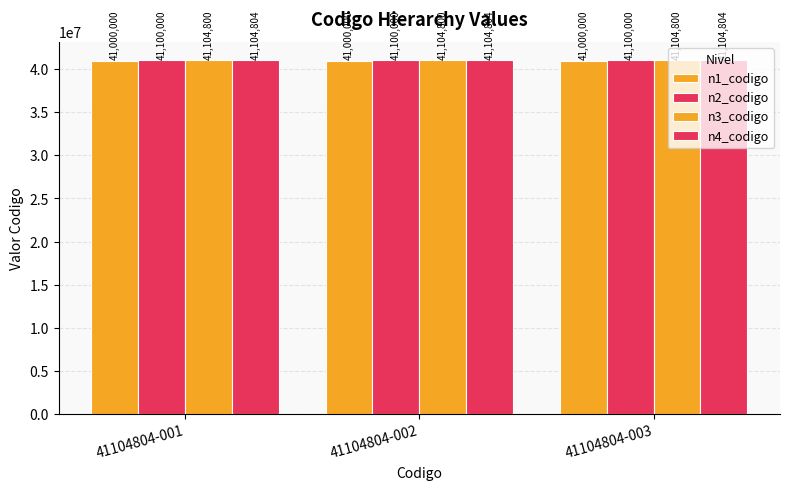

The value of n4_codigo at 41104804-002 is 41104804. True or false?

True